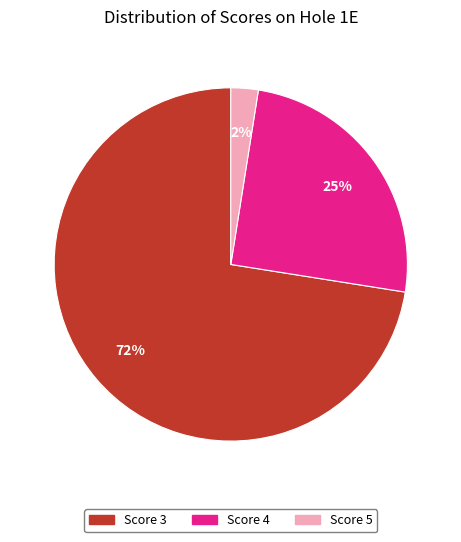

Is there any slice that represents more than half of the pie?

Yes